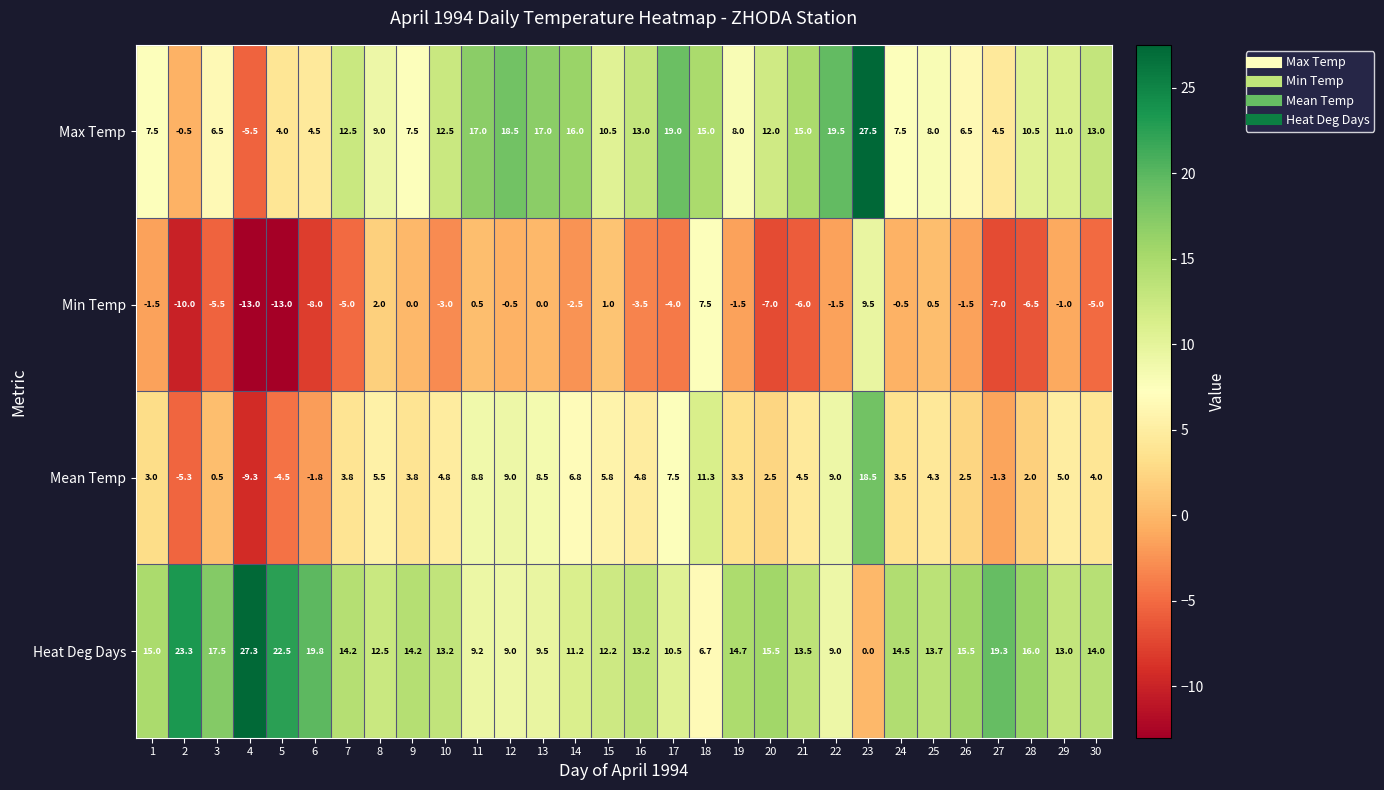

Rank the series by their average value, from highest to lowest.

Heat Deg Days, Max Temp, Mean Temp, Min Temp